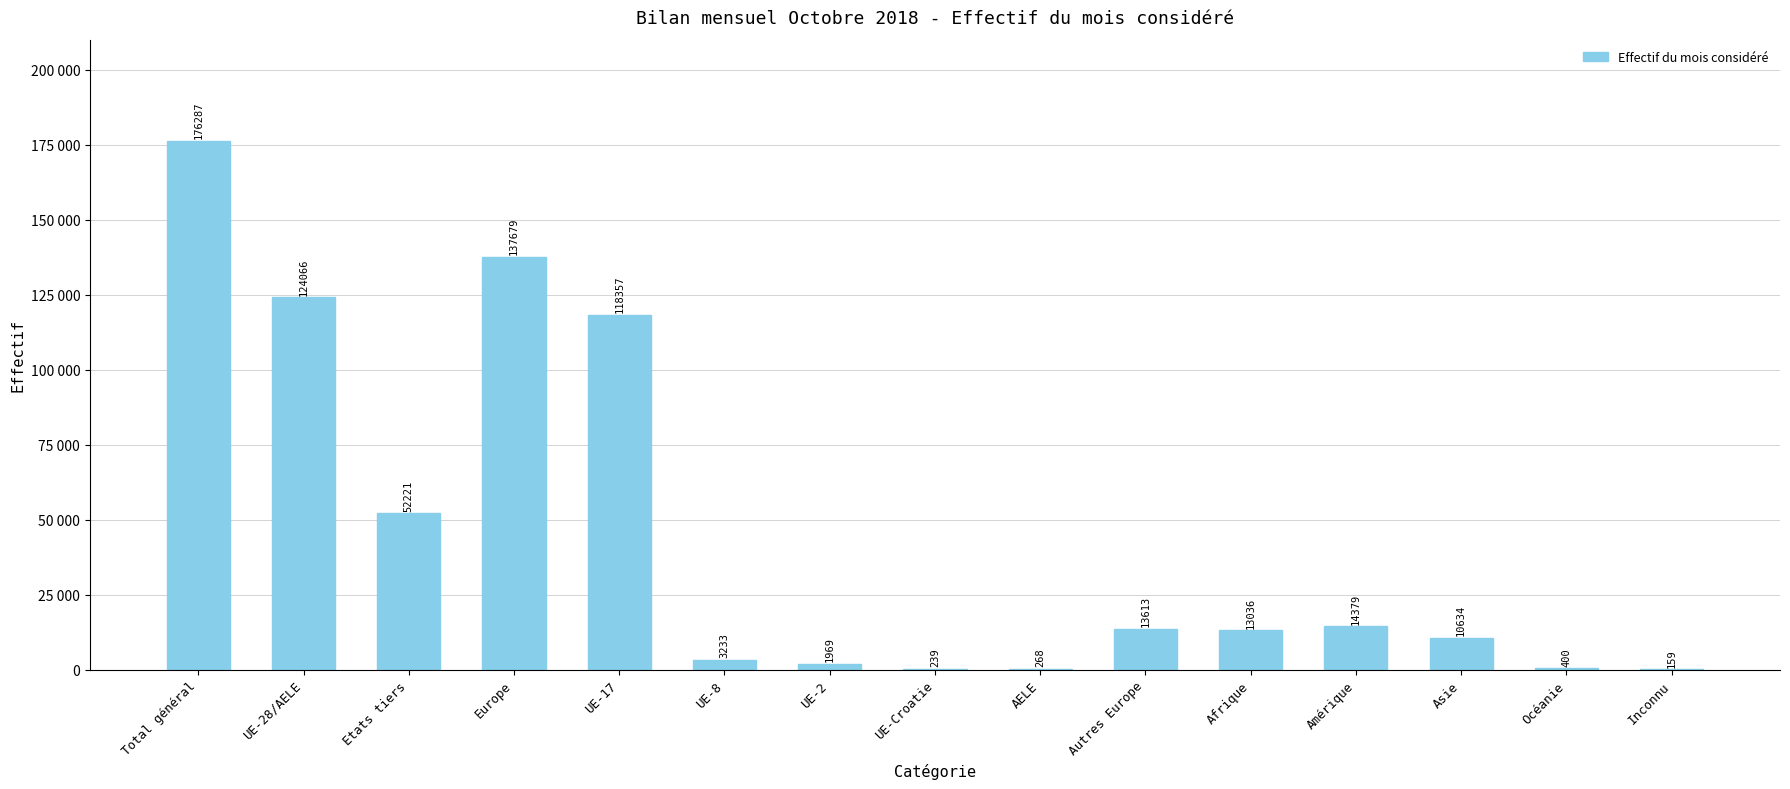

List the labels in order of value, smallest first.

Inconnu, UE-Croatie, AELE, Océanie, UE-2, UE-8, Asie, Afrique, Autres Europe, Amérique, Etats tiers, UE-17, UE-28/AELE, Europe, Total général